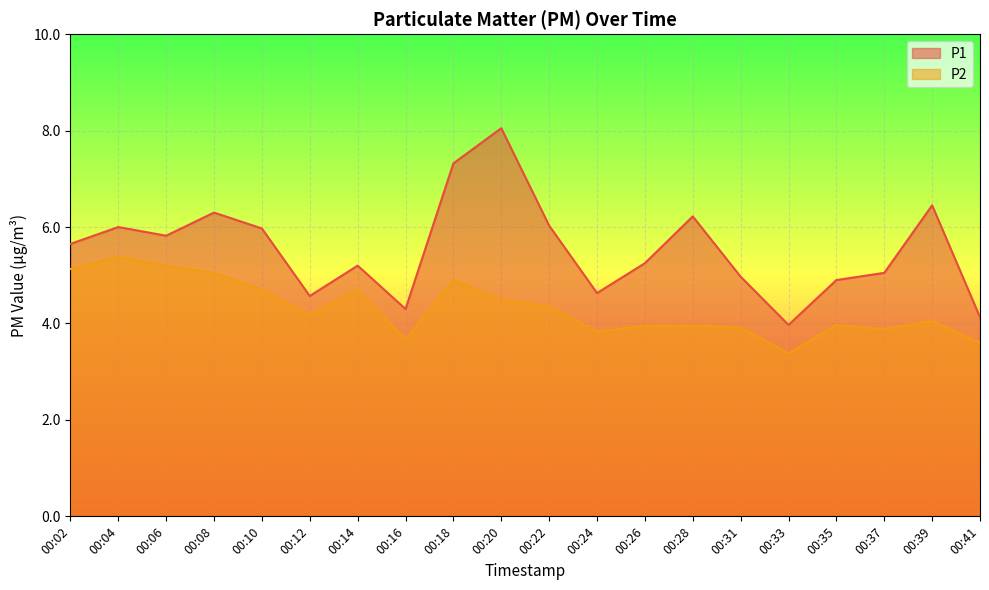

Rank the series at 00:33 from lowest to highest value.

P2, P1